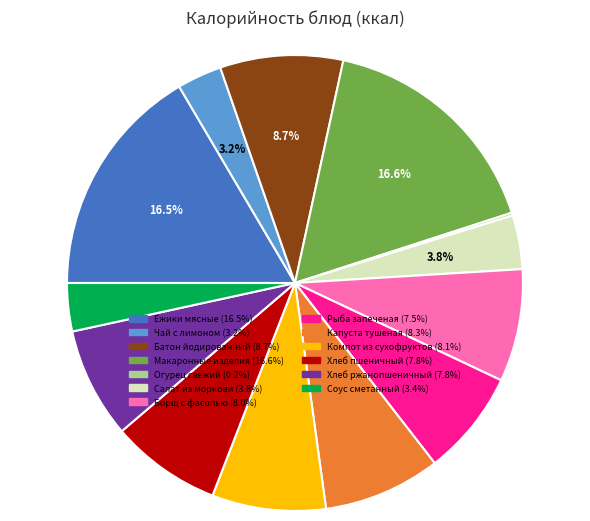

Does any single category account for the majority?

No